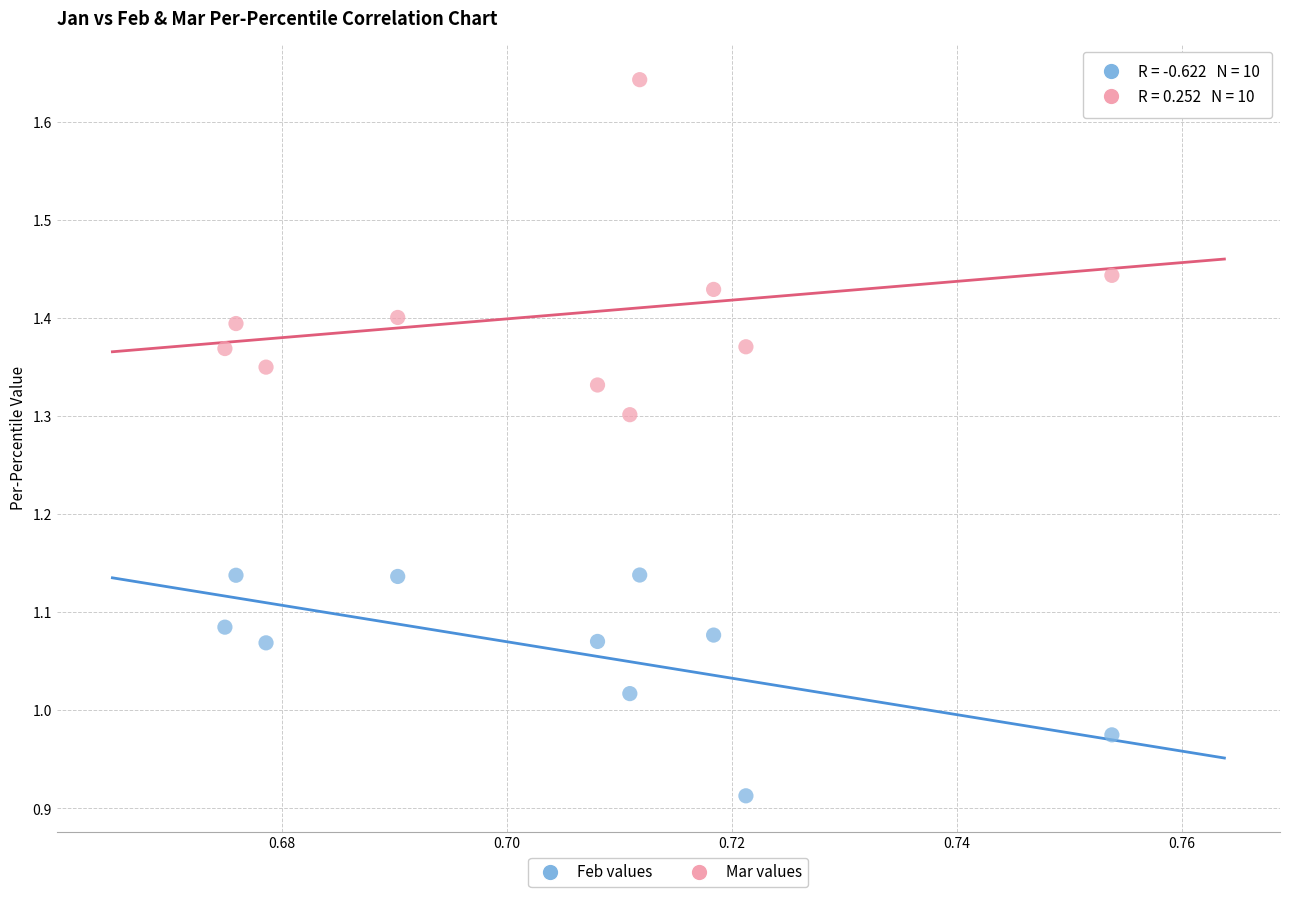

What are all the series names shown in the legend?

Feb values, Mar values